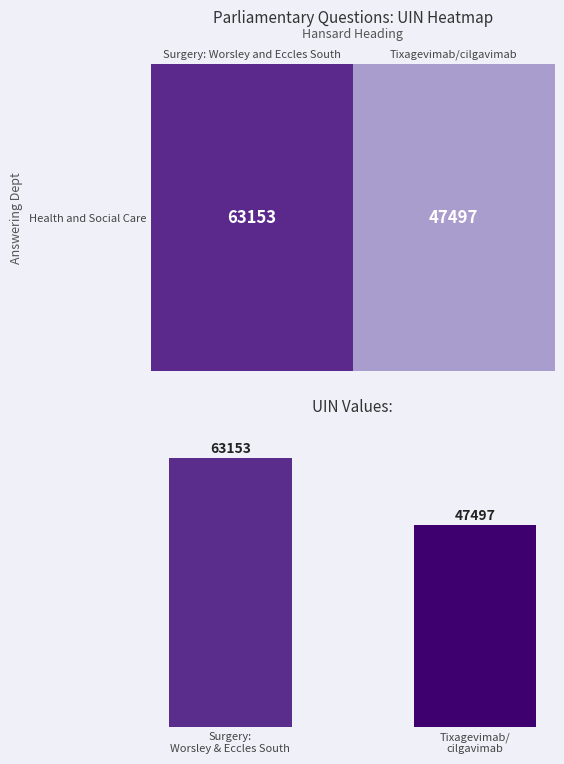

What is the average value of the Health and Social Care series?

55325